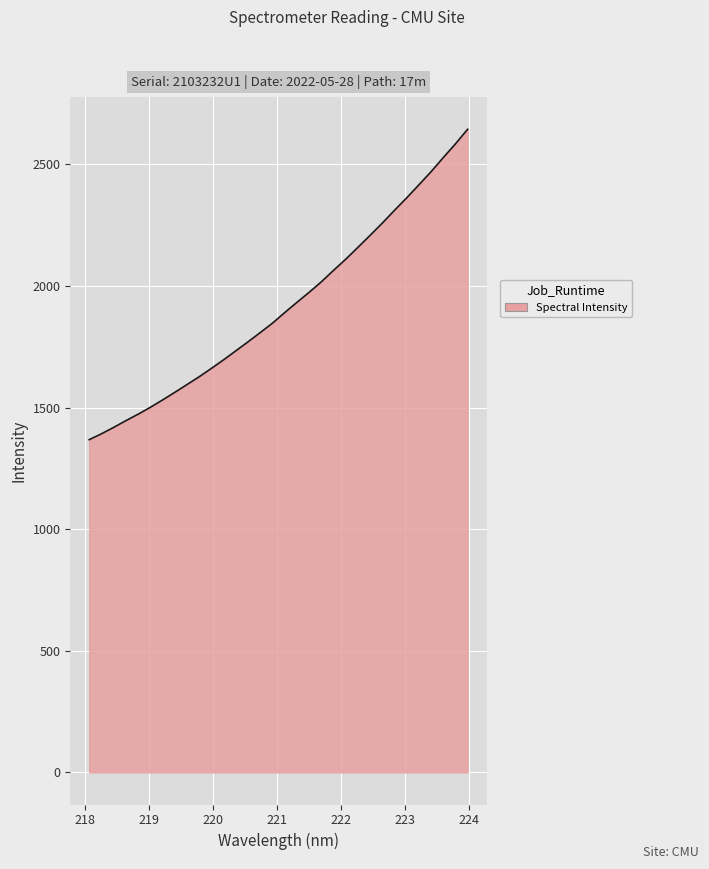

What is the smallest value displayed?

1368.2